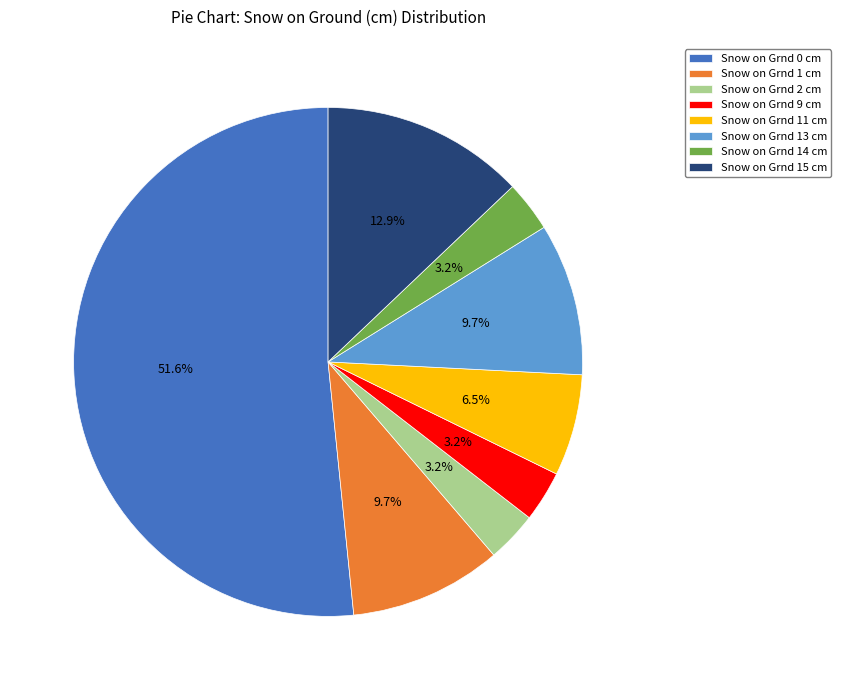

To the nearest percent, what is the average slice percentage?

12%